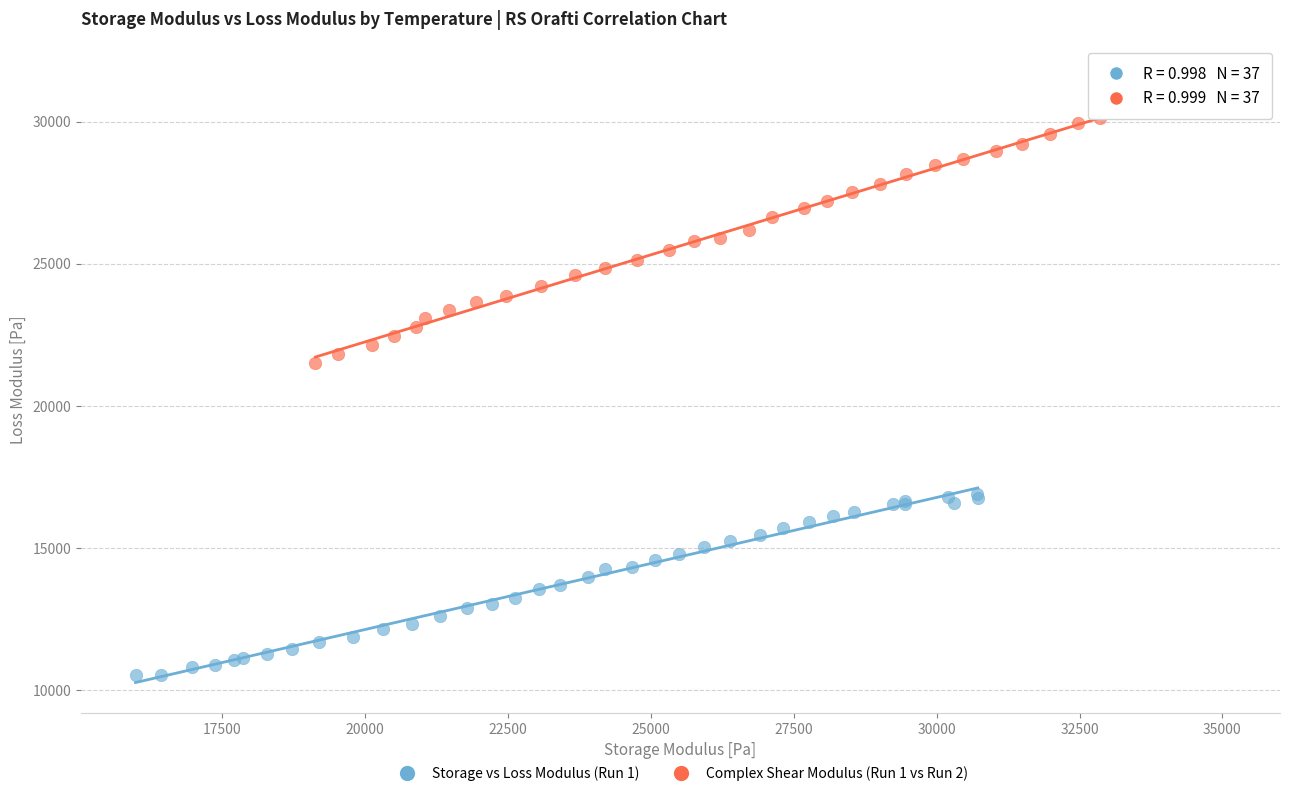

Which series has the widest spread of Y values?

Complex Shear Modulus (Run 1 vs Run 2)